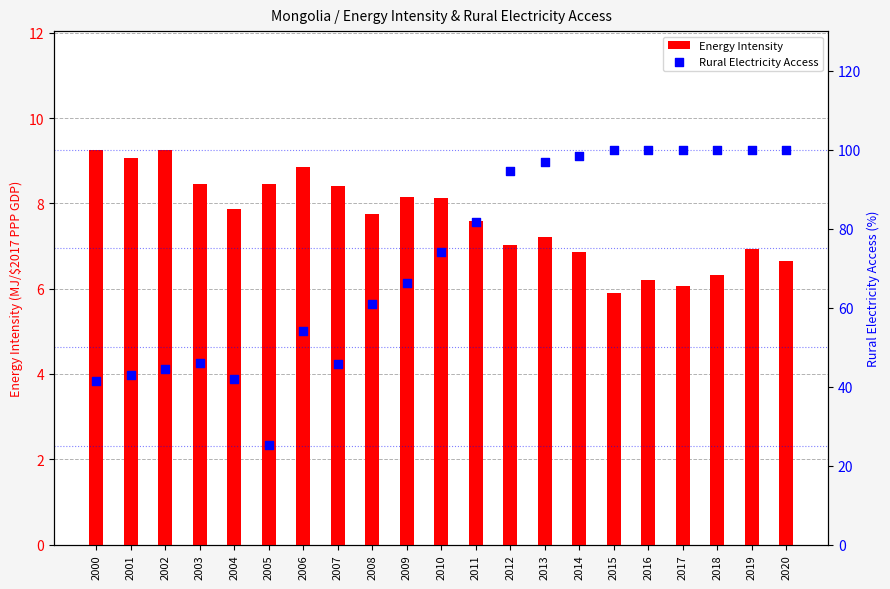

At how many categories does at least one series exceed 53?

14